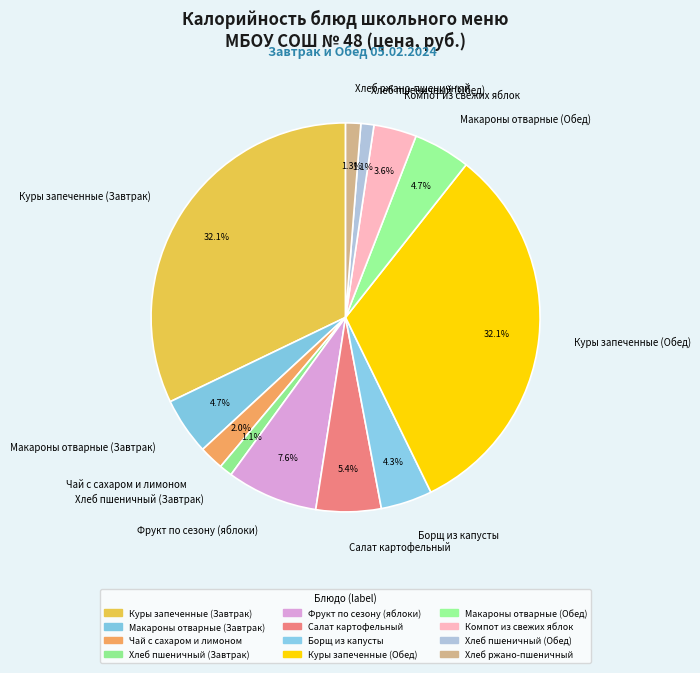

Is there any slice that represents more than half of the pie?

No